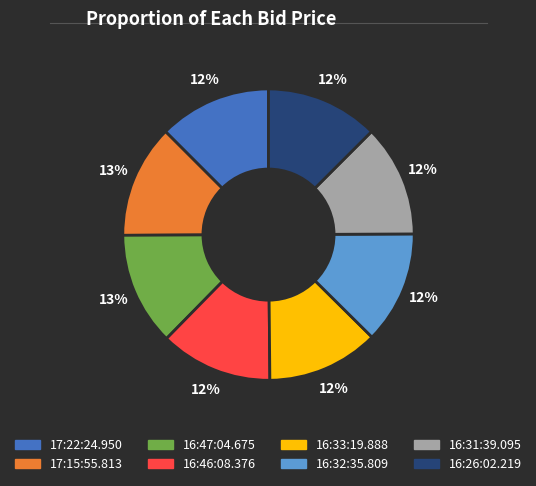

Is 16:26:02.219 the majority of the pie?

No